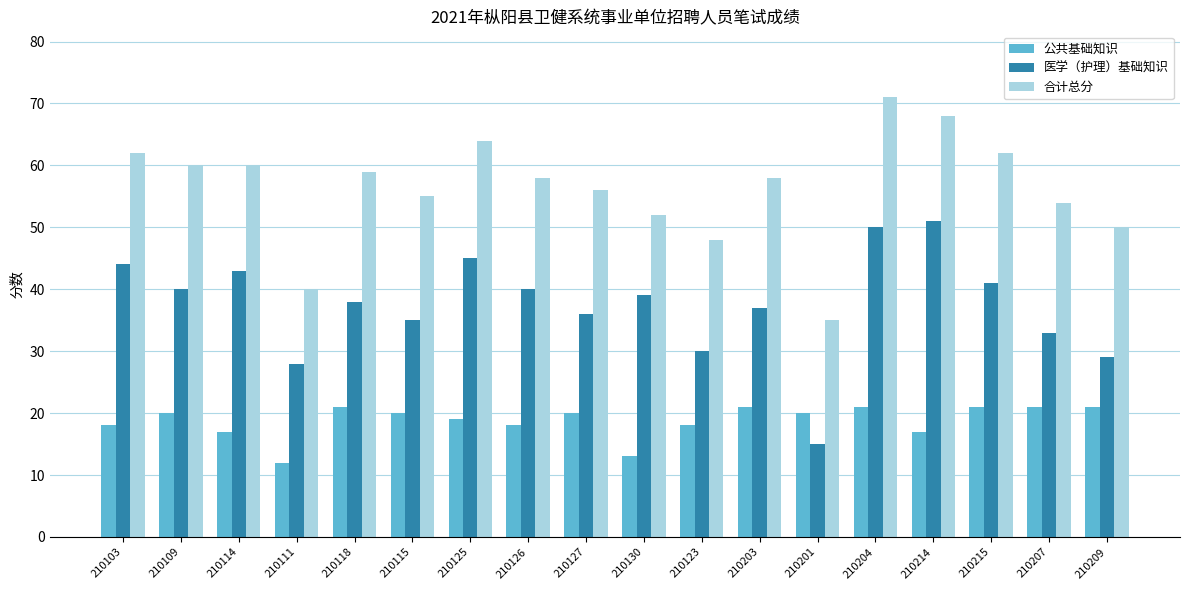

The 合计总分 series shows 58 at 210203. True or false?

True